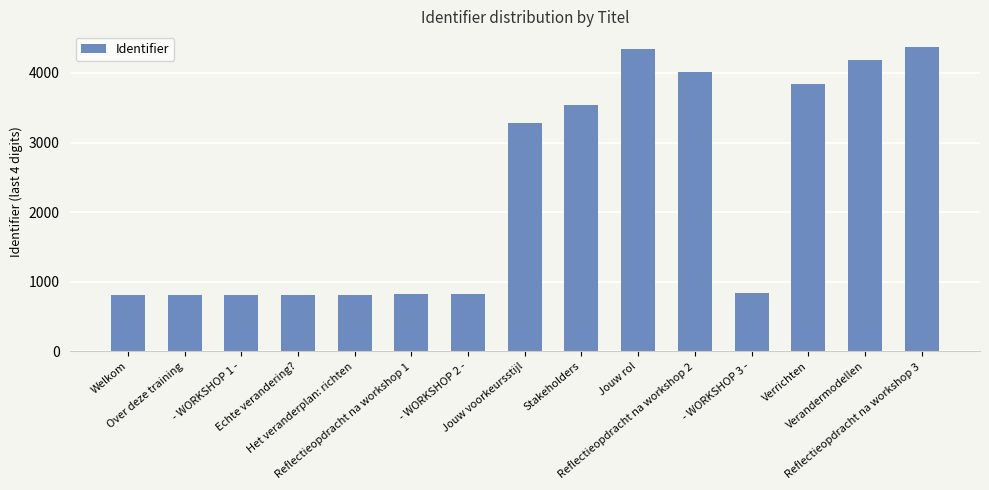

Does the chart contain any negative values?

No